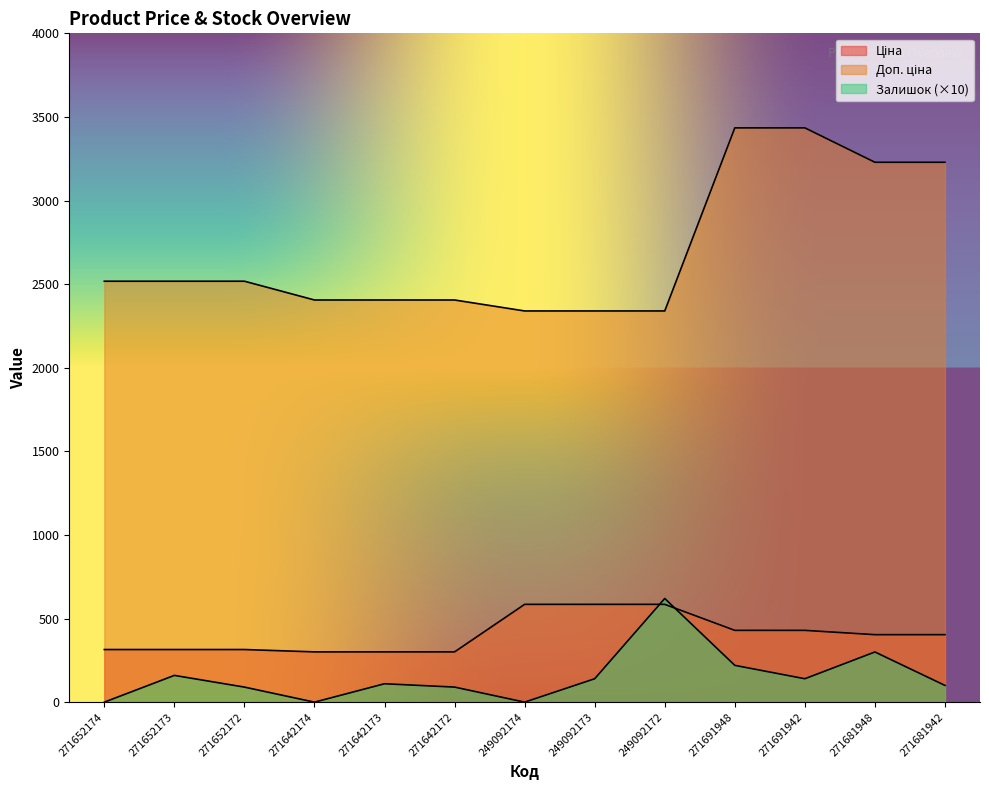

True or false: Ціна has more than 1 points higher than both neighbors.

False